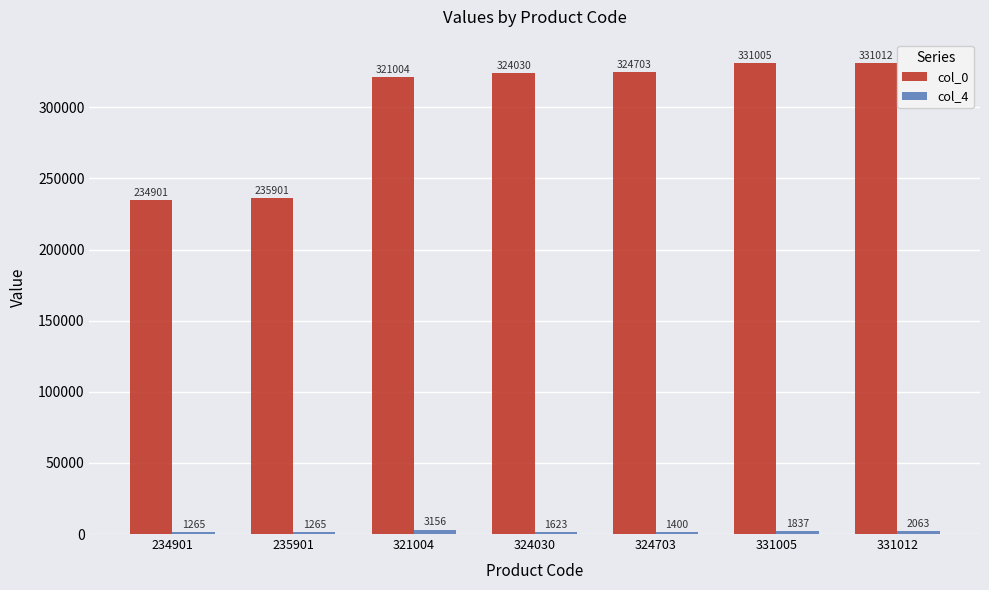

List the labels in order of col_0 value, smallest first.

234901, 235901, 321004, 324030, 324703, 331005, 331012